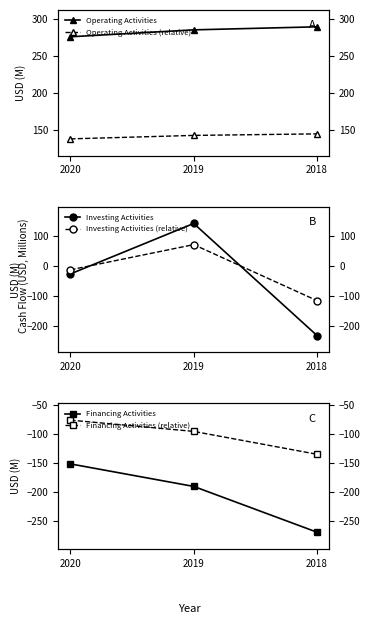

Is the value of Investing Activities at 2018 greater than the value of Operating Activities (relative) at 2018?

No